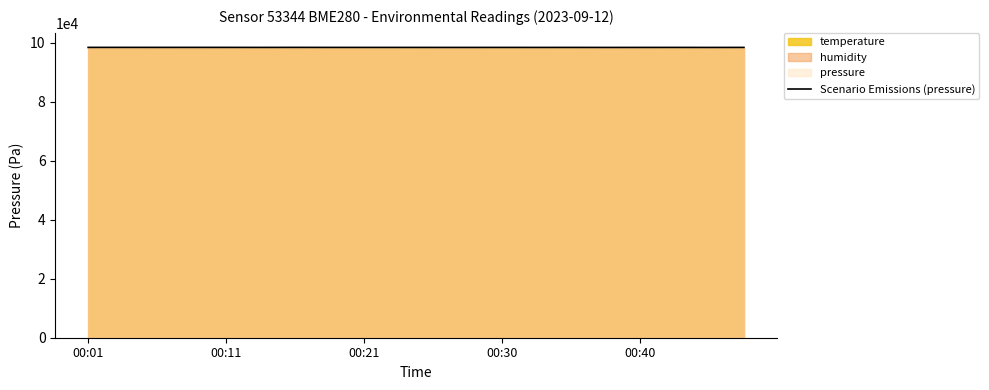

The value of Scenario Emissions (pressure) at 00:21 is 161755.3. True or false?

False